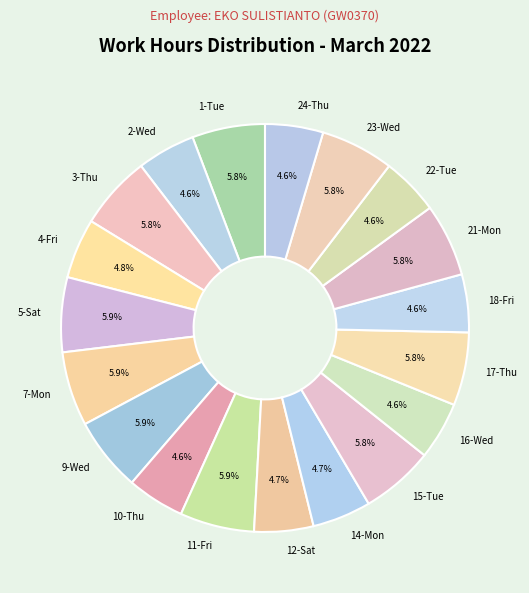

To the nearest percent, what portion does 5-Sat represent?

6%